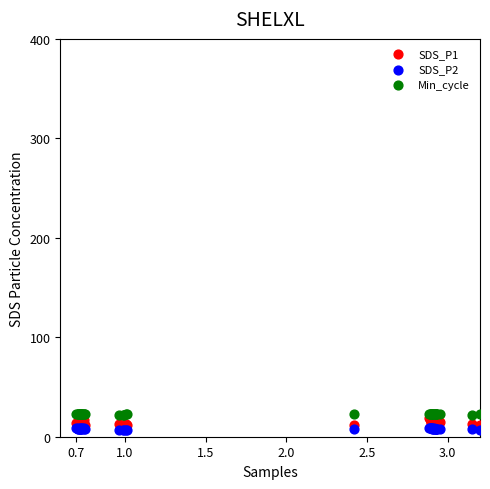

What are all the series names shown in the legend?

SDS_P1, SDS_P2, Min_cycle